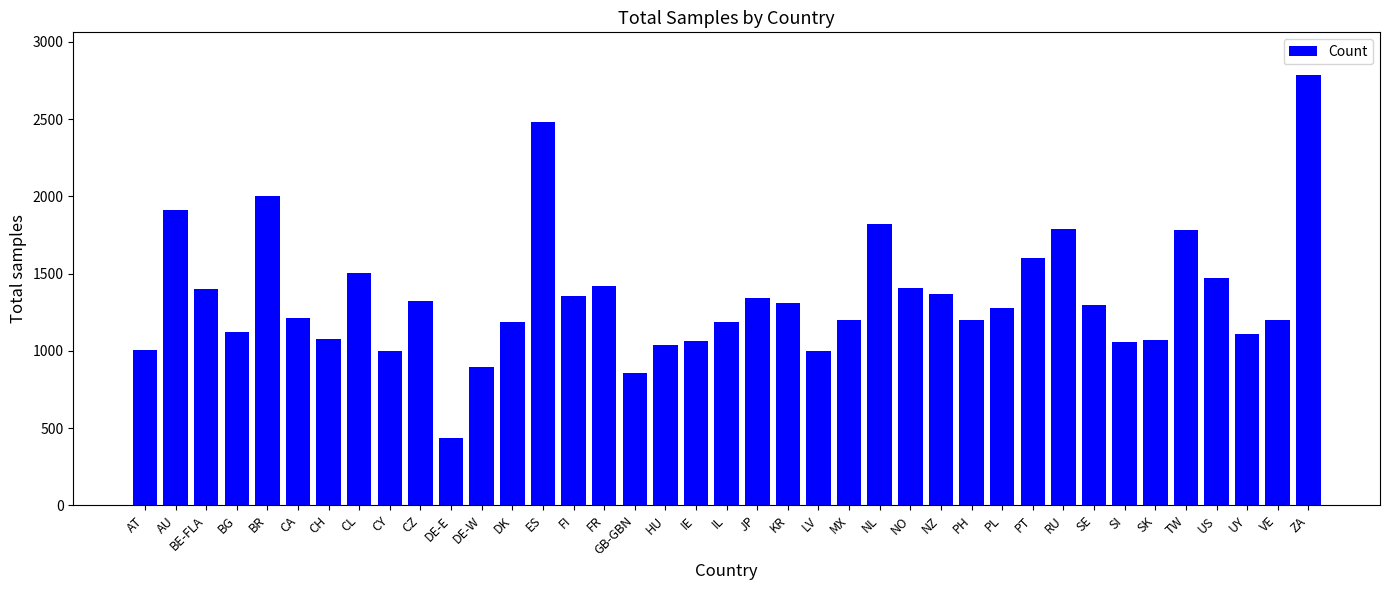

At which category does the chart reach its peak across all series?

ZA